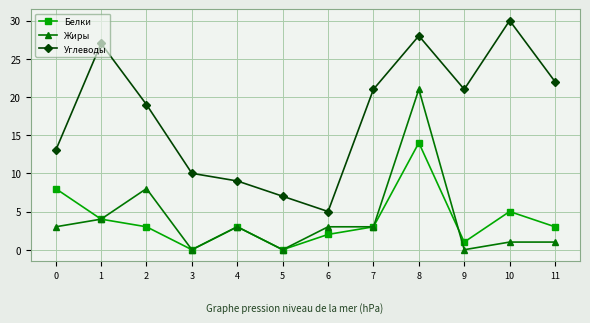

Count the number of categories in the chart.

12